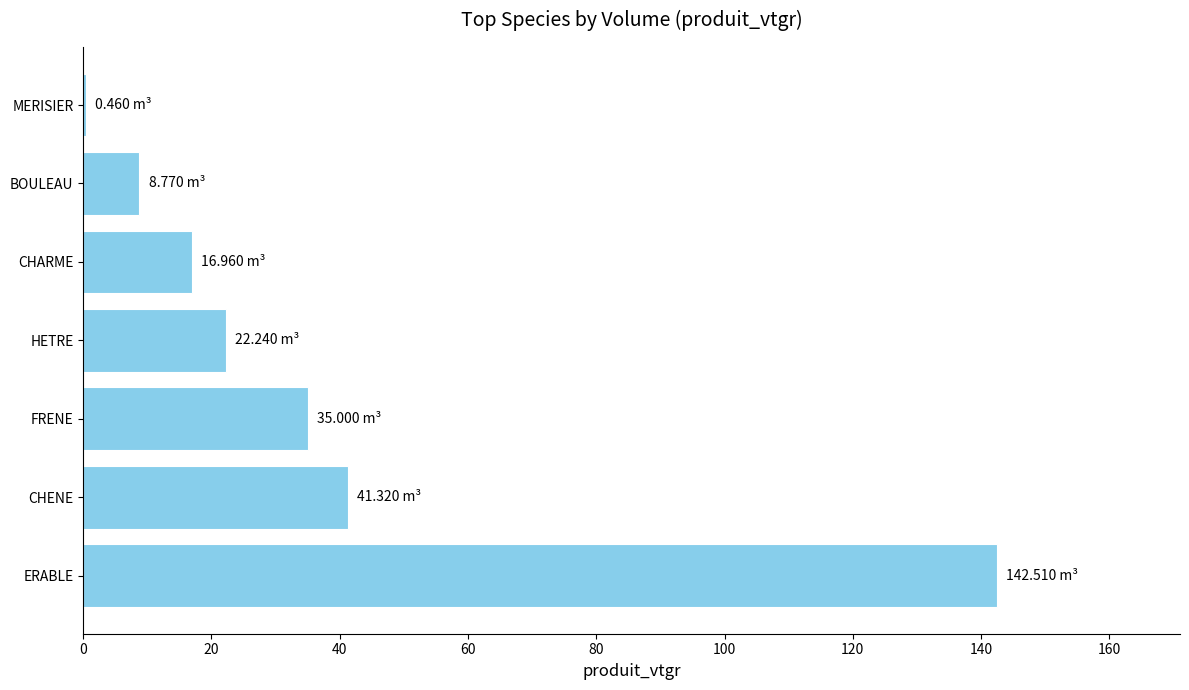

At which category does the chart reach its peak across all series?

ERABLE